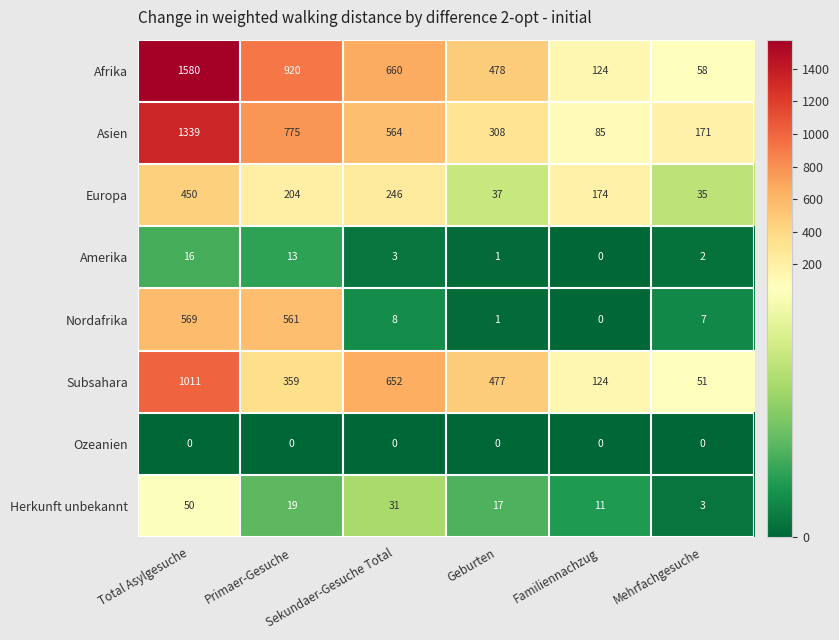

How many distinct data groups are displayed?

8